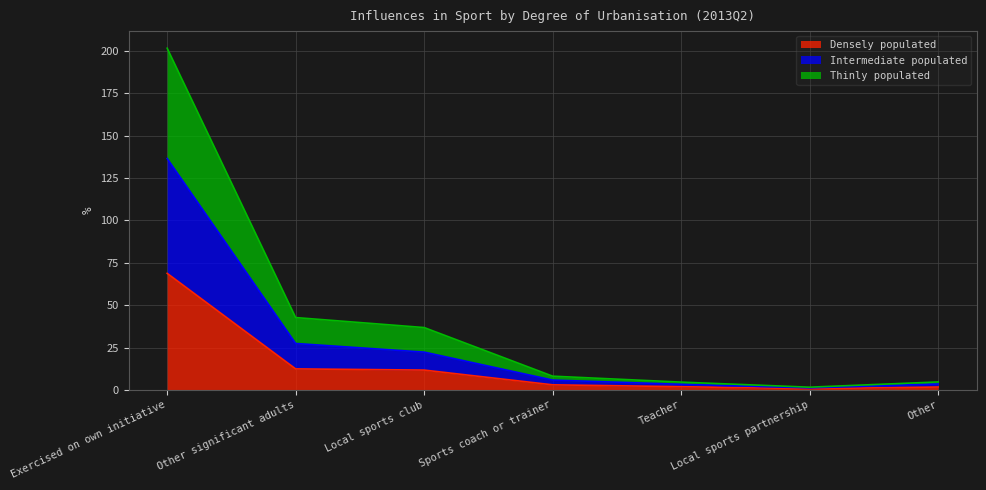

True or false: Intermediate populated has a value of 2.0 at Local sports partnership.

False